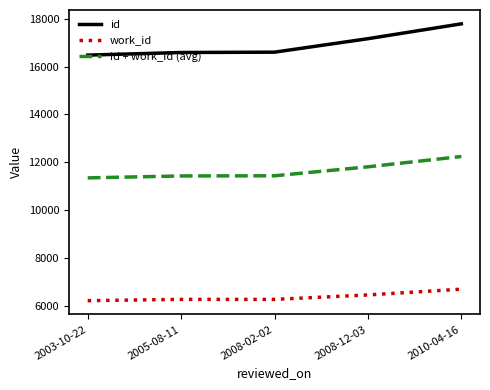

The value of id at 2010-04-16 is 26770.0. True or false?

False